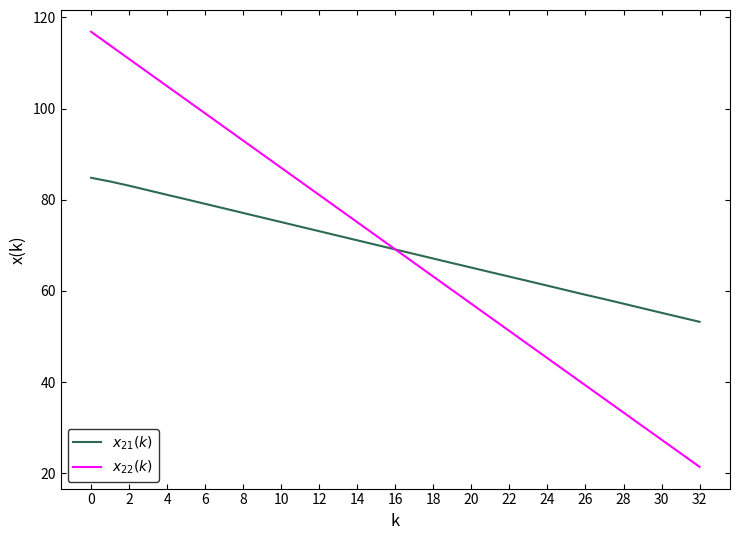

What is the maximum value shown in the chart?

116.9